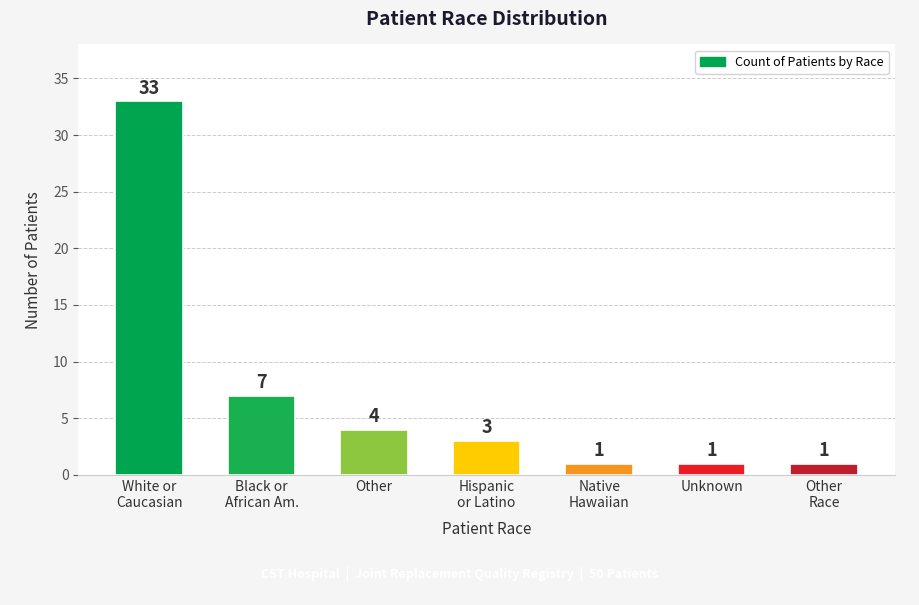

What is the greatest value displayed?

33